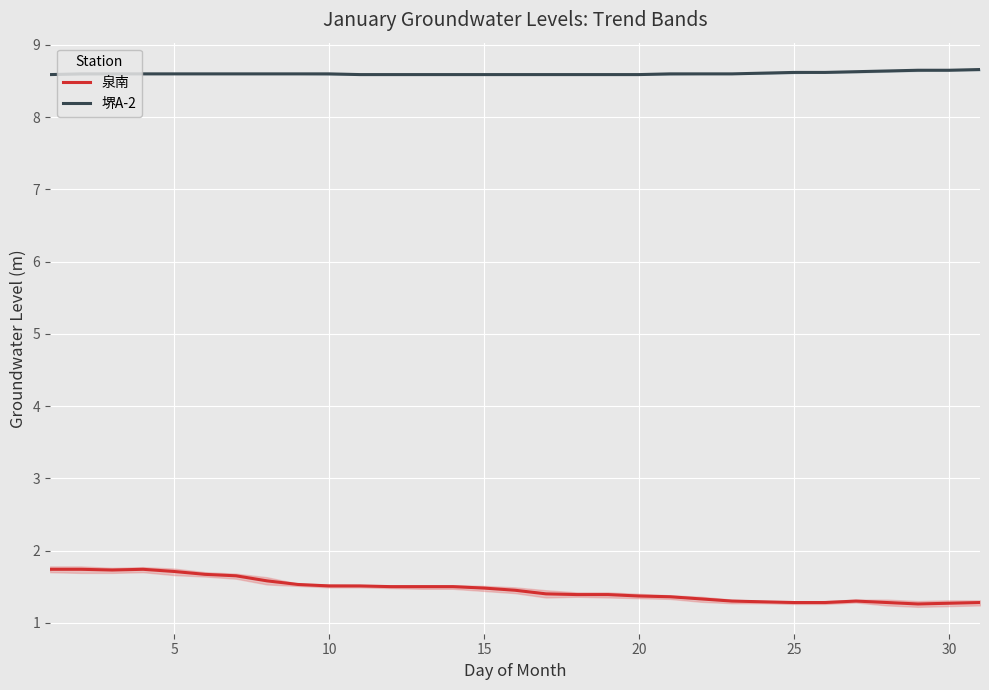

Count the number of categories in the chart.

31